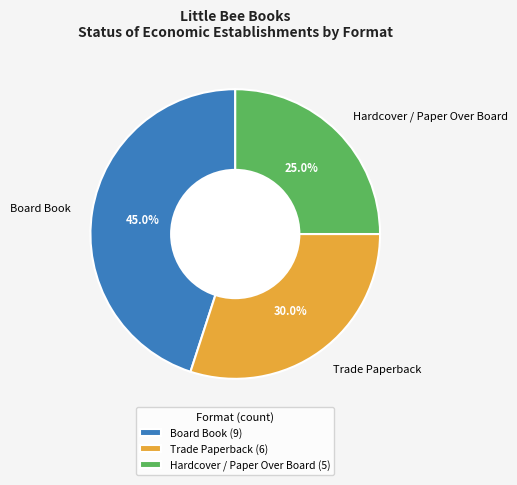

Does any single category account for the majority?

No